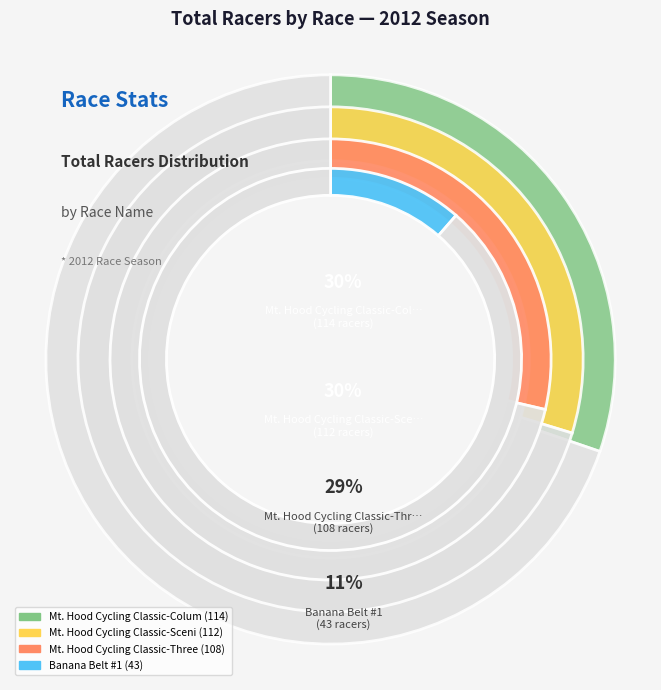

Which category has the smallest portion of the pie?

Banana Belt #1